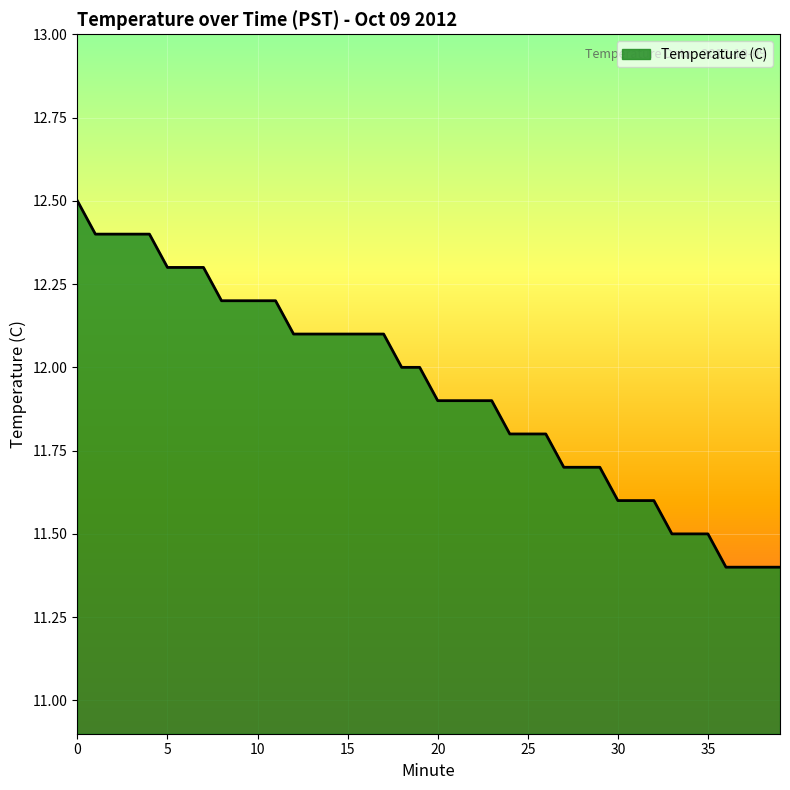

What is the difference between the maximum and minimum values?

1.1